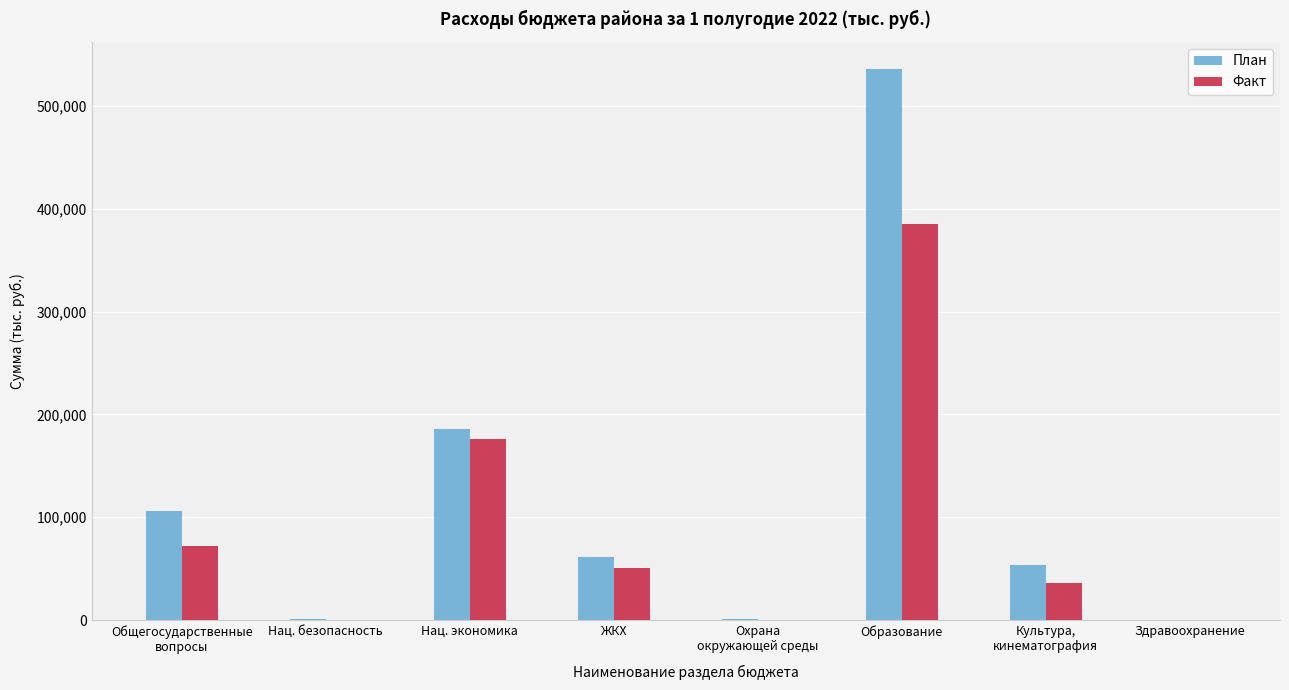

The Факт series shows 549514.7 at Образование. True or false?

False